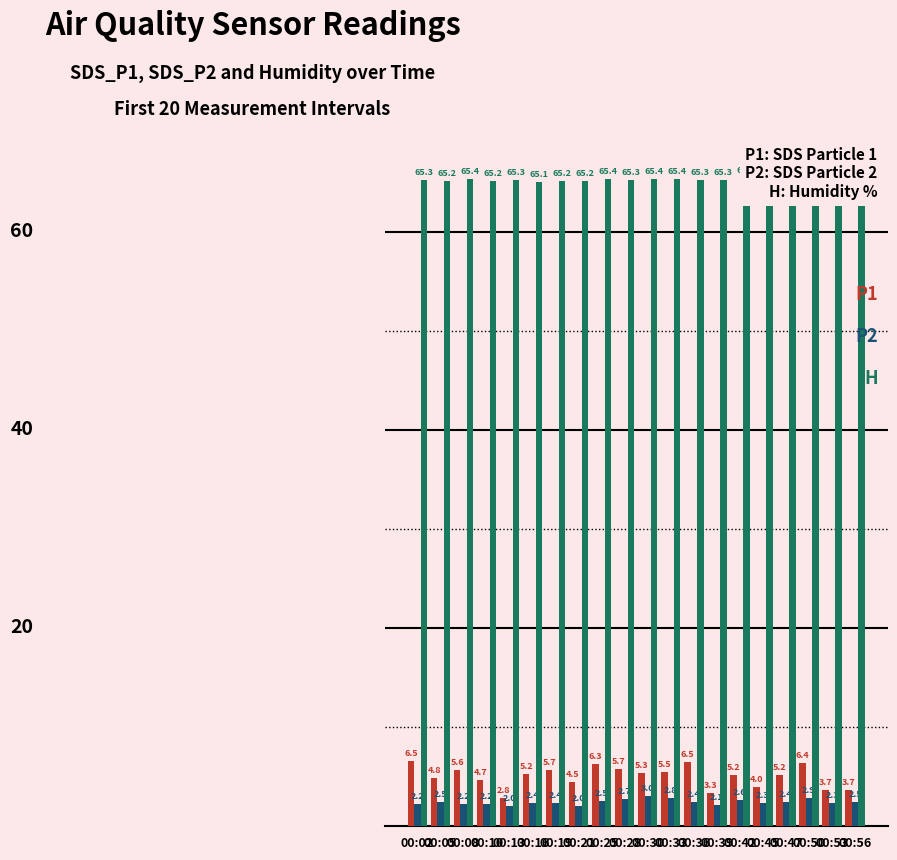

Which series has the largest total across all categories?

Humidity